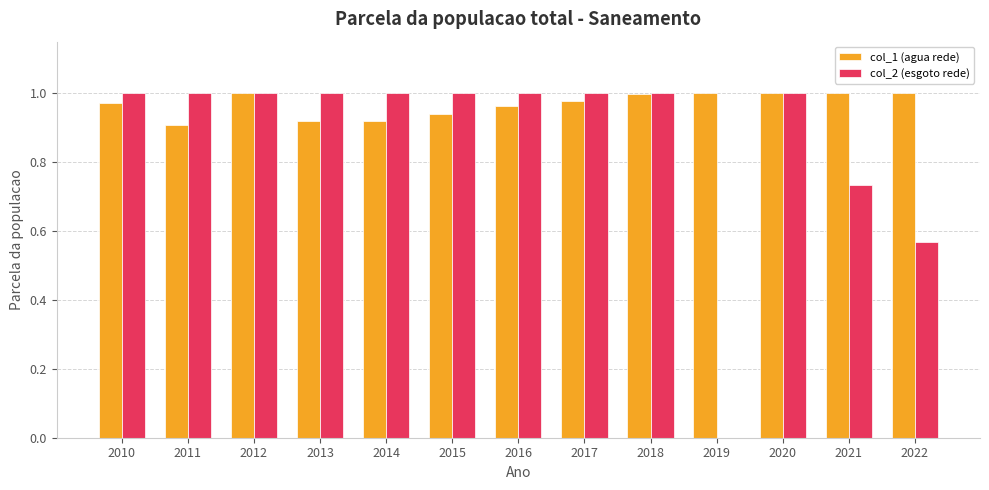

What is the total value across all series at 2022?

1.6